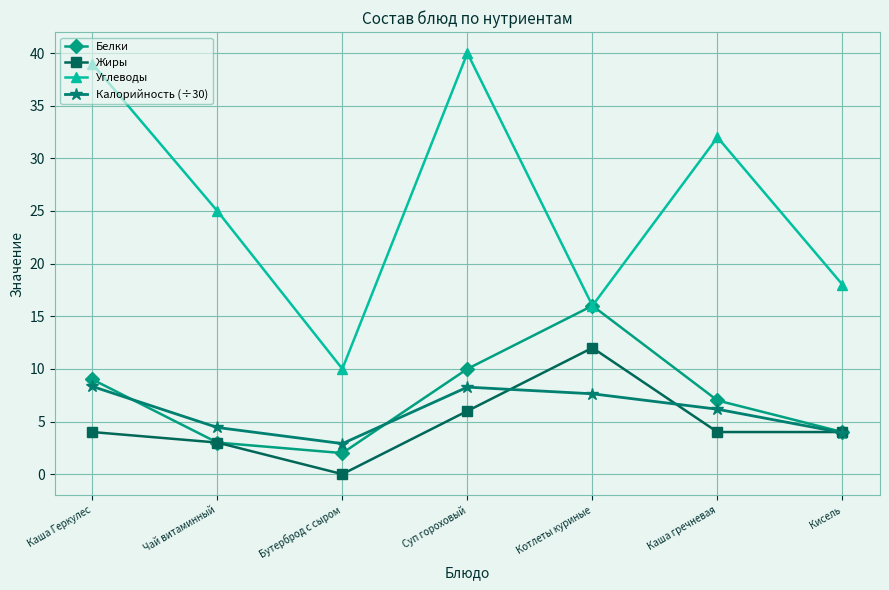

True or false: Жиры and Углеводы intersect in this chart.

False